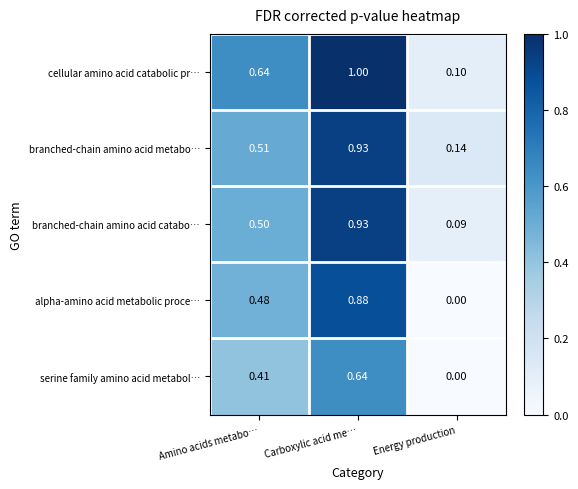

List the labels in order of cellular amino acid catabolic pr… value, smallest first.

Energy production, Amino acids metabo…, Carboxylic acid me…